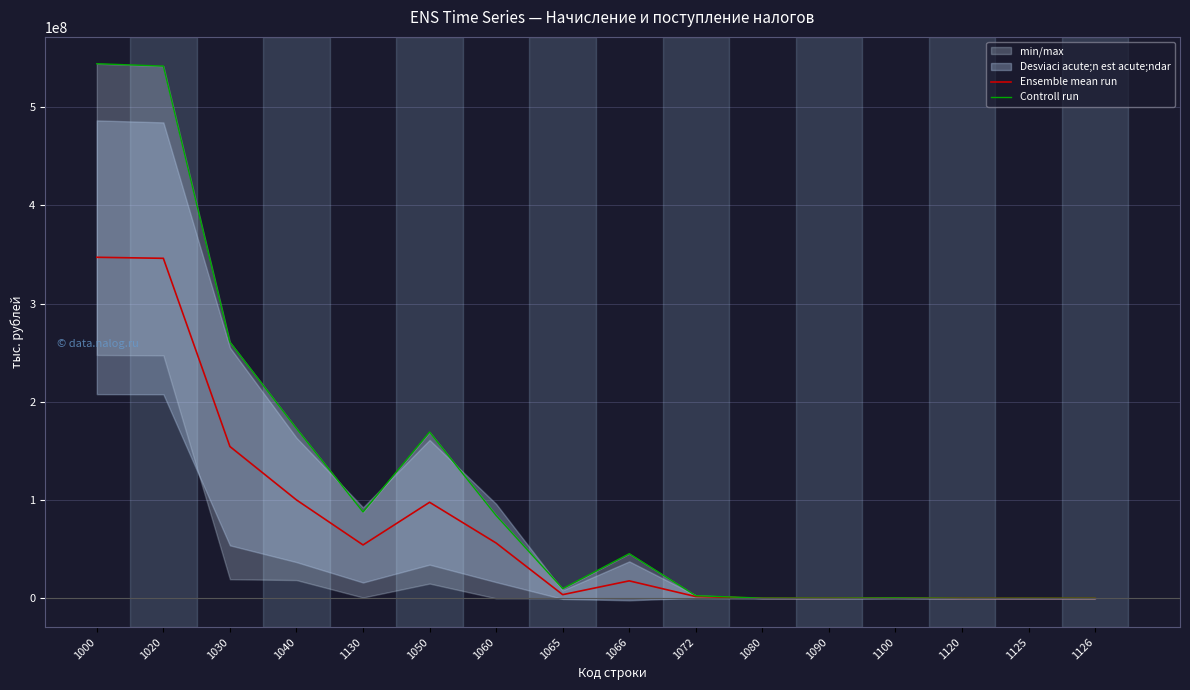

At how many categories does at least one series exceed 352778516?

2